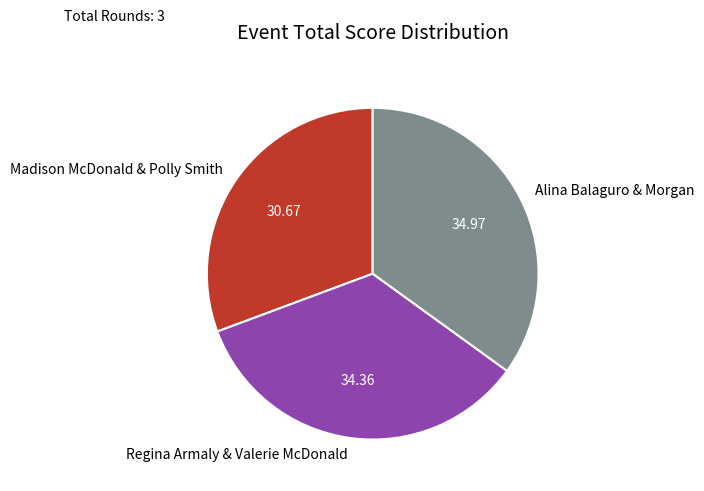

Which slice is the smallest?

Madison McDonald & Polly Smith